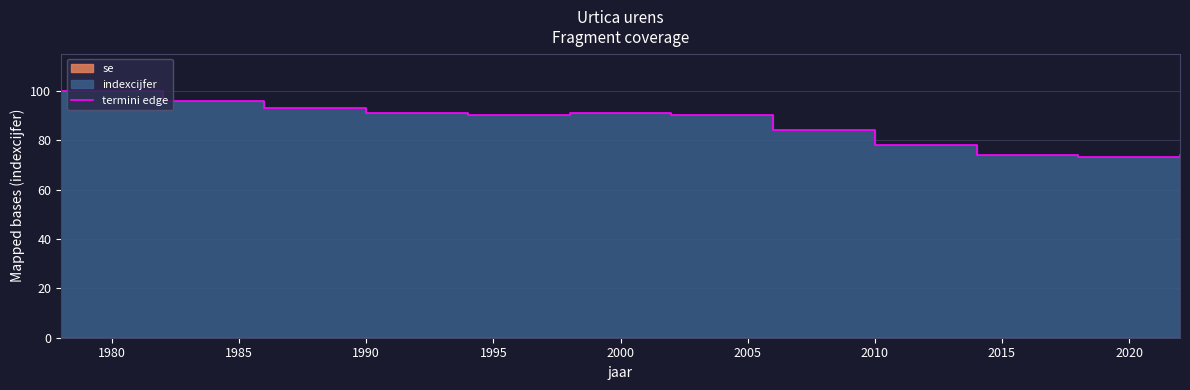

Does the chart display data point markers on the line(s)?

No